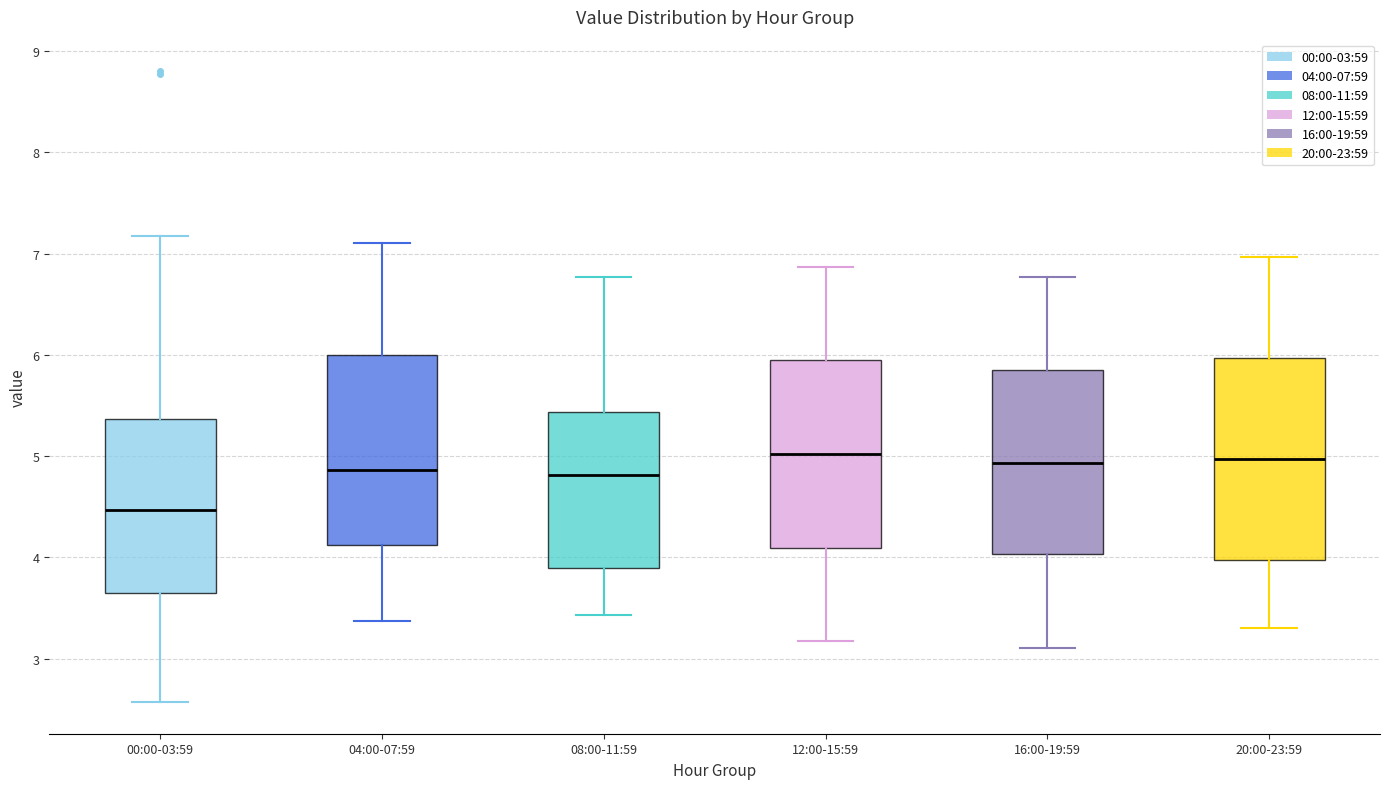

Reading left to right, read every box against the y-axis: the position of its median line, the range the box covers, and the ends of its whiskers. The values are not printed on the chart, so give them approximately, as read against the axis.

00:00-03:59: median 4.5, box 3.7 to 5.4, whiskers 2.6 to 7.2
04:00-07:59: median 4.9, box 4.1 to 6.0, whiskers 3.4 to 7.1
08:00-11:59: median 4.8, box 3.9 to 5.4, whiskers 3.4 to 6.8
12:00-15:59: median 5.0, box 4.1 to 5.9, whiskers 3.2 to 6.9
16:00-19:59: median 4.9, box 4.0 to 5.9, whiskers 3.1 to 6.8
20:00-23:59: median 5.0, box 4.0 to 6.0, whiskers 3.3 to 7.0